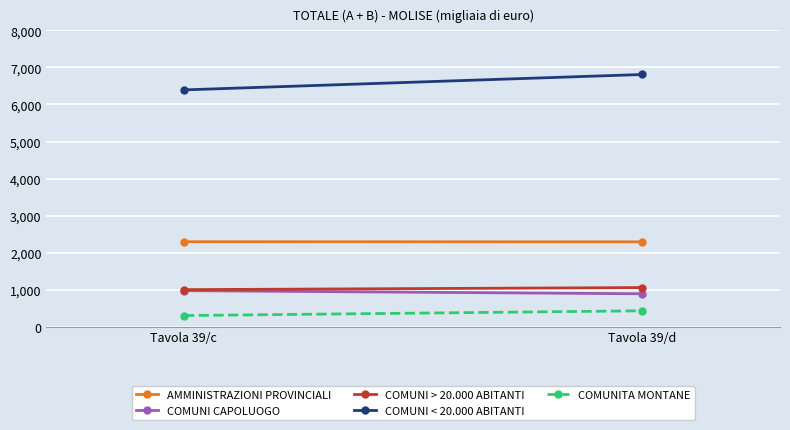

What is the sum of the AMMINISTRAZIONI PROVINCIALI values at Tavola 39/c and Tavola 39/d?

4585